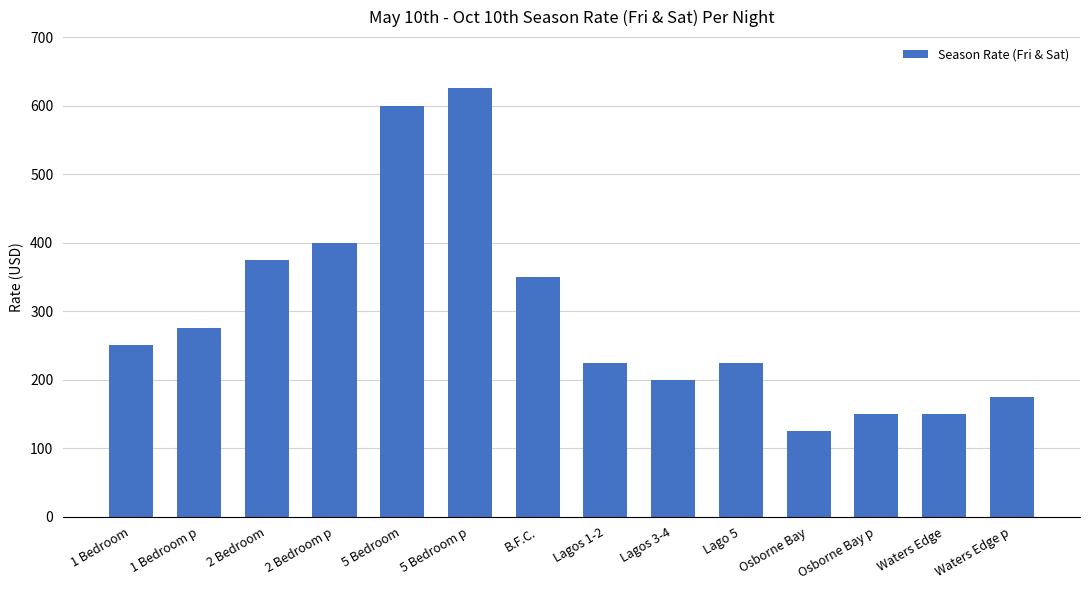

What is the label of the 4th bar from the left?

2 Bedroom p